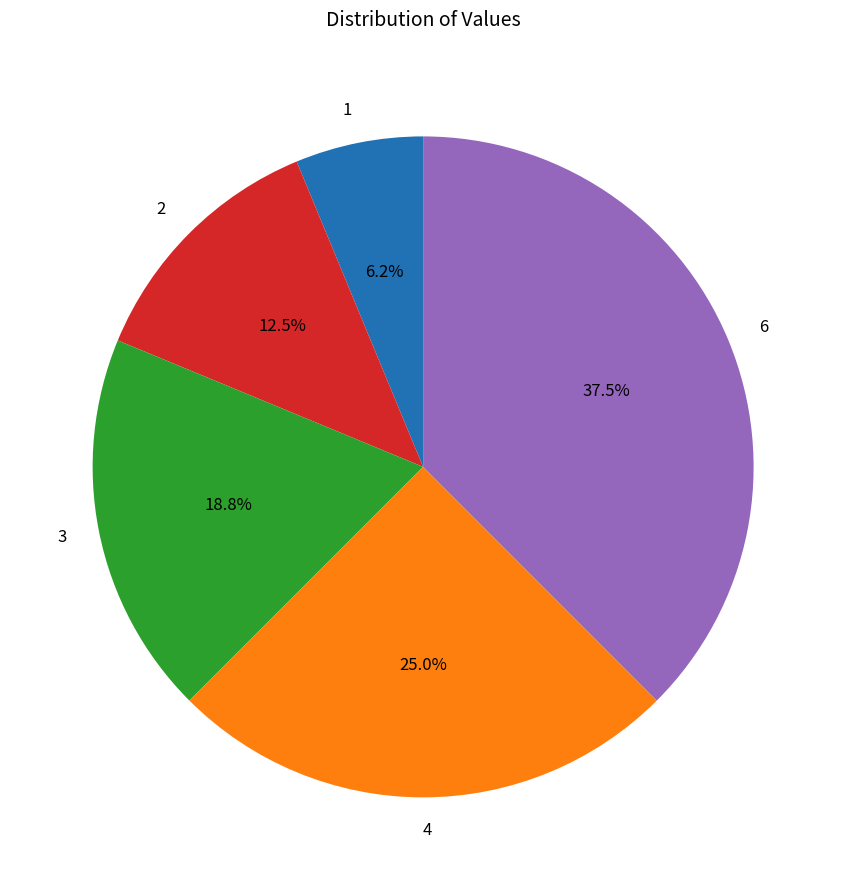

The 3 slice represents 19% of the pie. True or false?

True